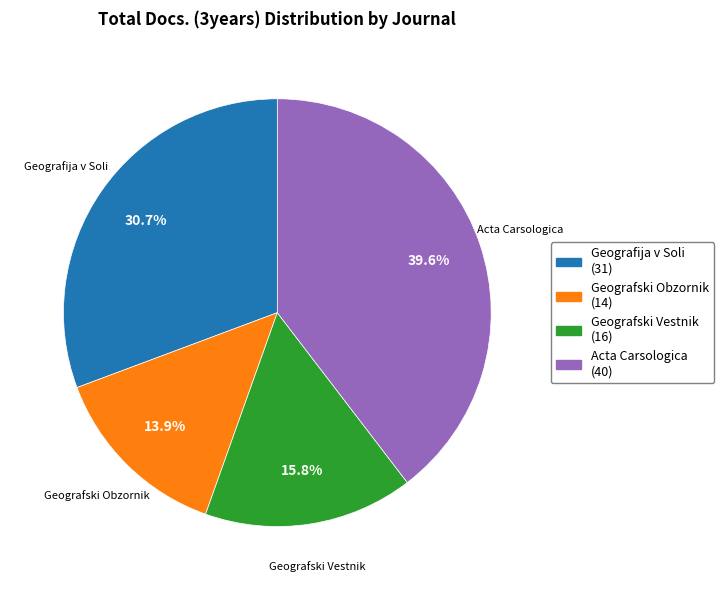

Do Acta Carsologica and Geografski Vestnik together represent more than half of the pie?

Yes